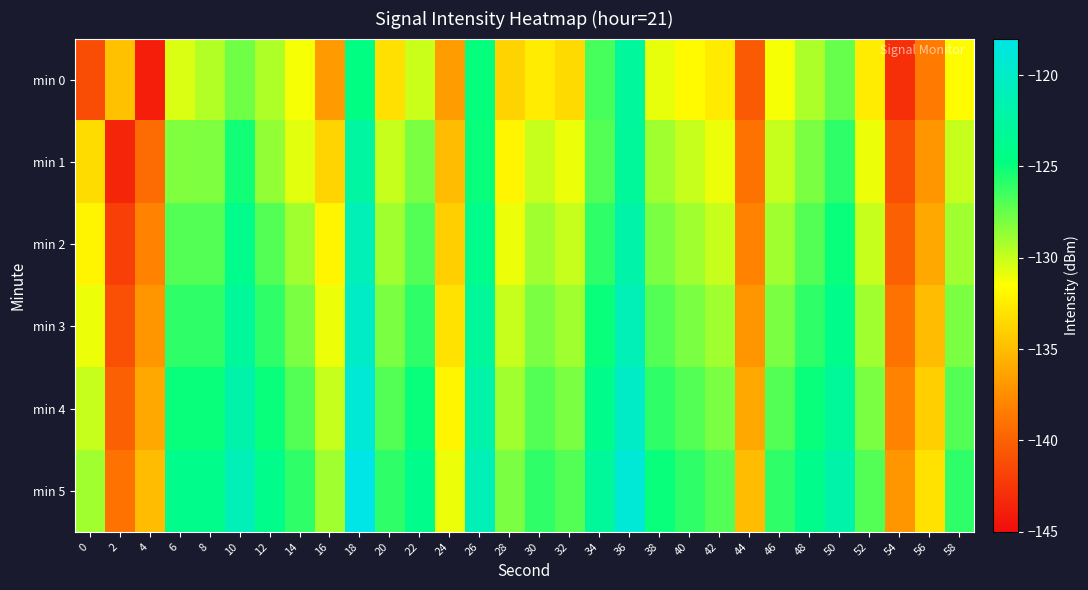

What is the difference between the highest and lowest values at 30?

6.5